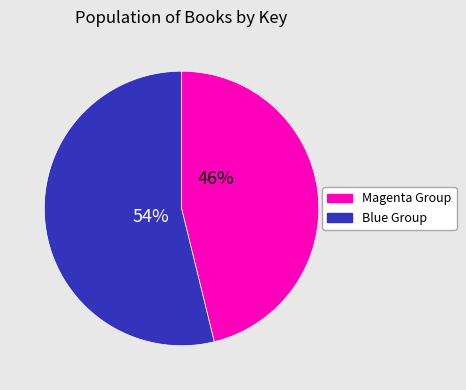

How many slices are in this pie chart?

2